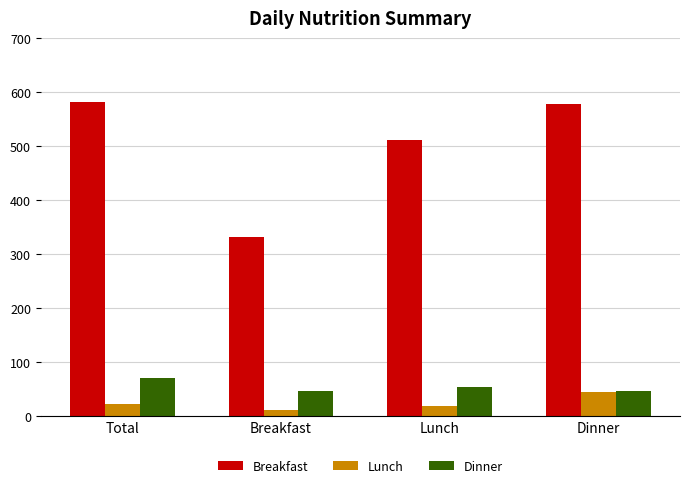

What is the label of the 2nd bar from the right?

Lunch